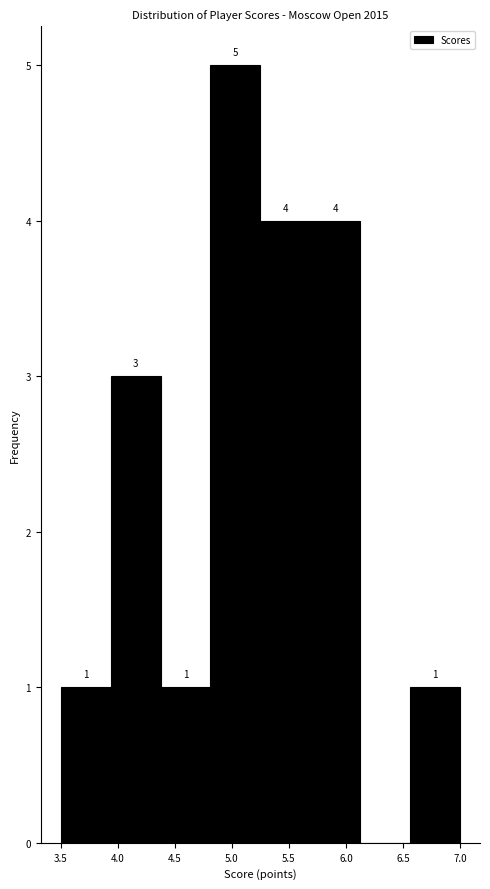

Over which range of the x-axis is the bar tallest?

4.80 to 5.25